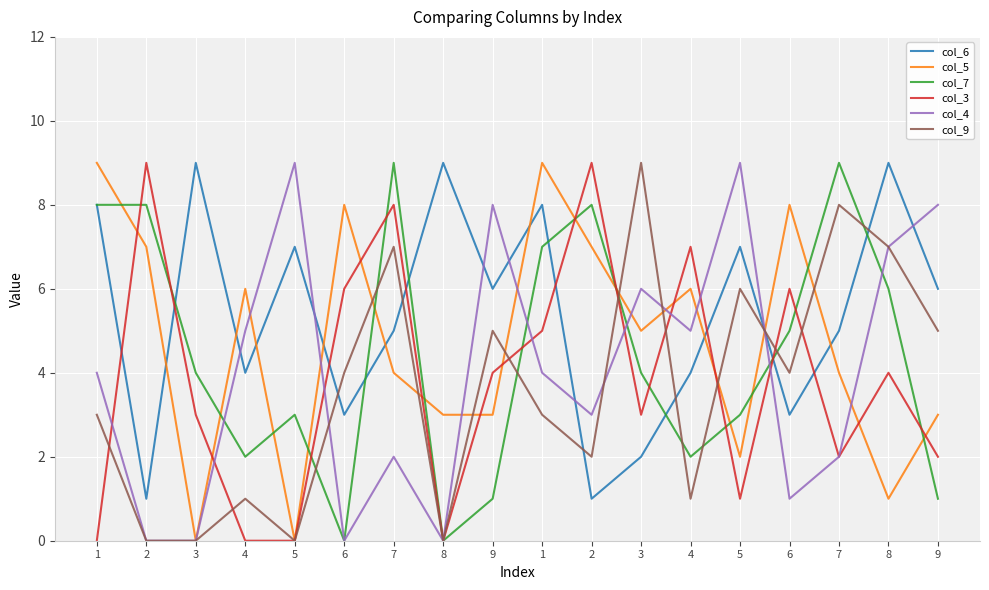

Which category has the highest value in the col_6 series?

3